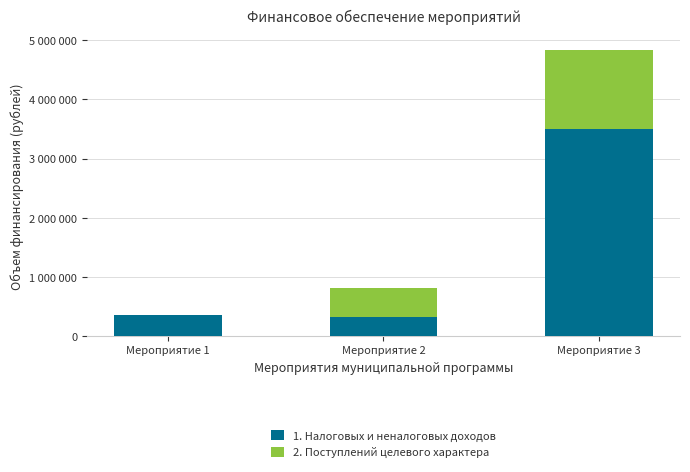

Does the chart contain stacked bars?

Yes